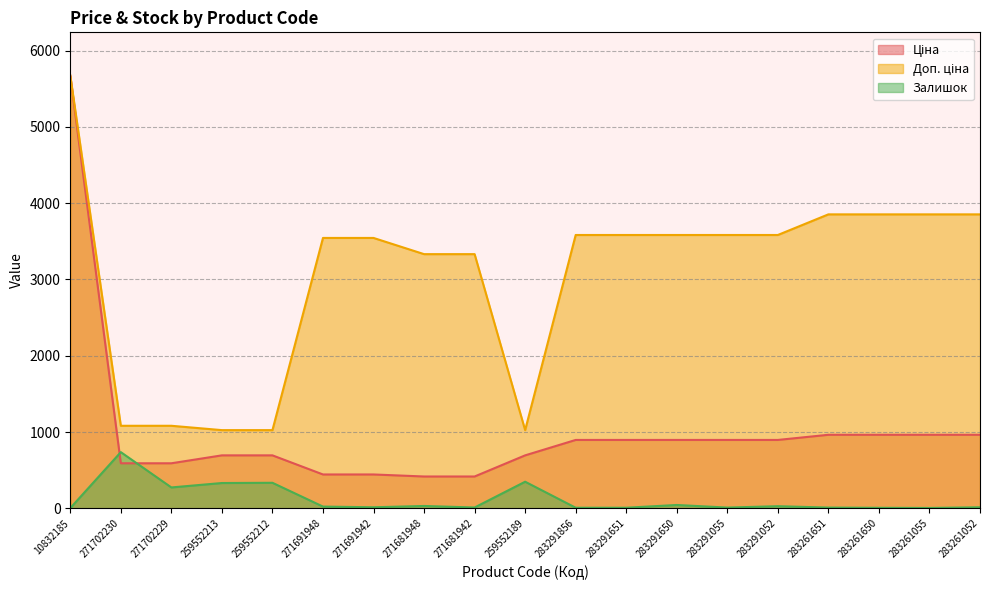

What is the spread (max minus min) of values at 271691948?

3523.0